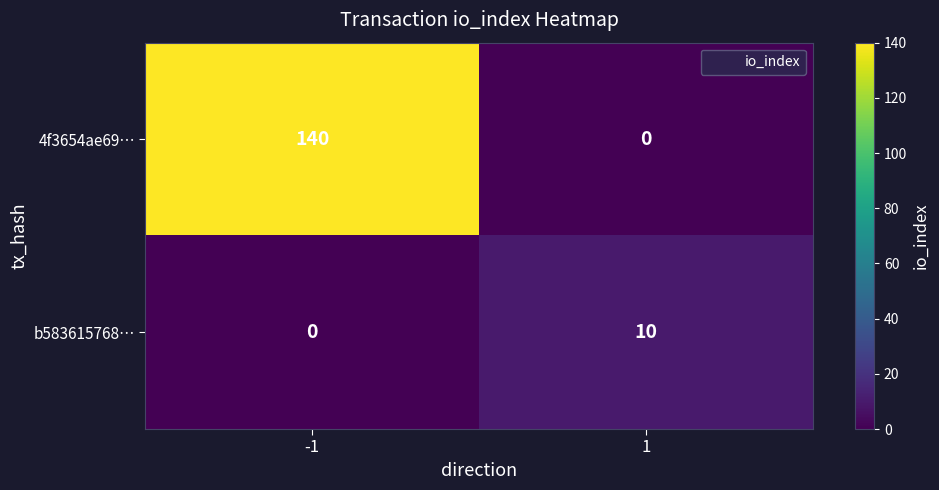

At -1, list the series in order from largest to smallest.

4f3654ae69…, b583615768…